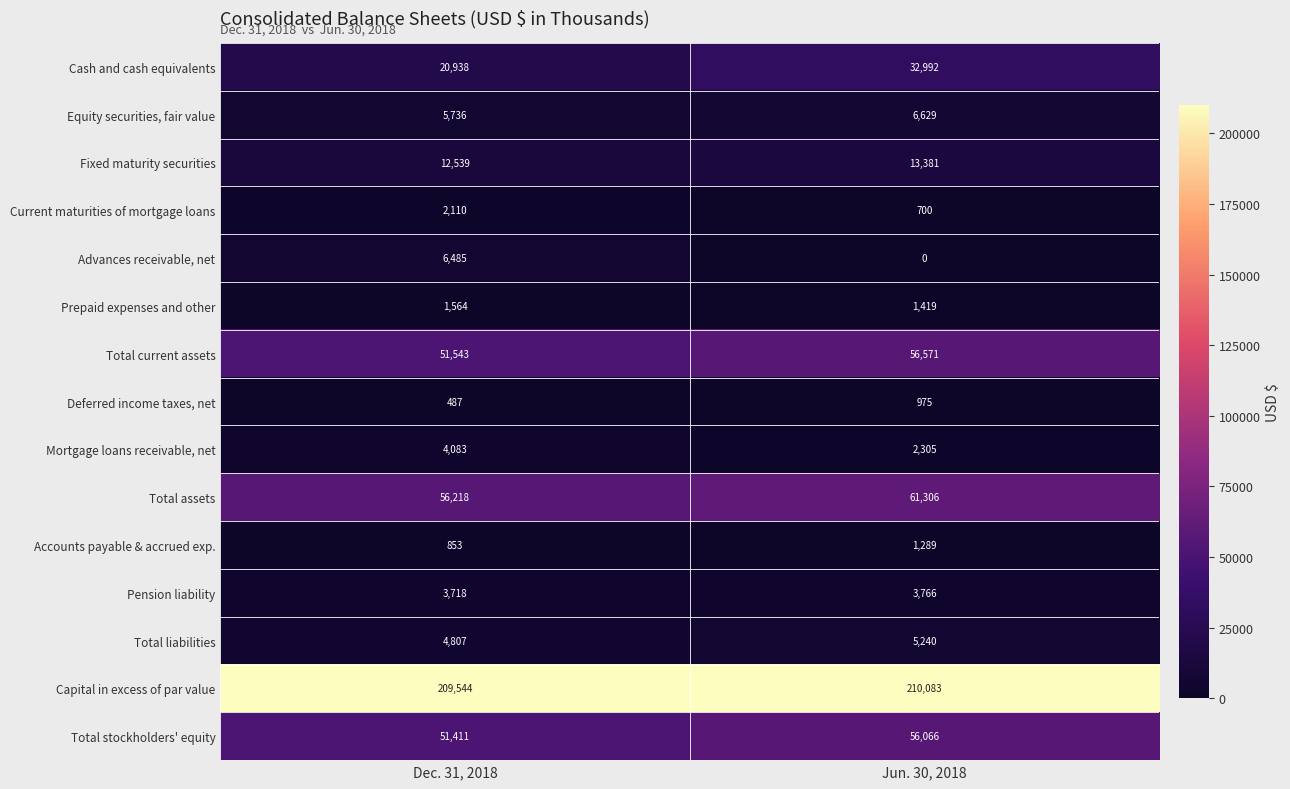

Is it true that Cash and cash equivalents equals 32686 at Dec. 31, 2018?

False